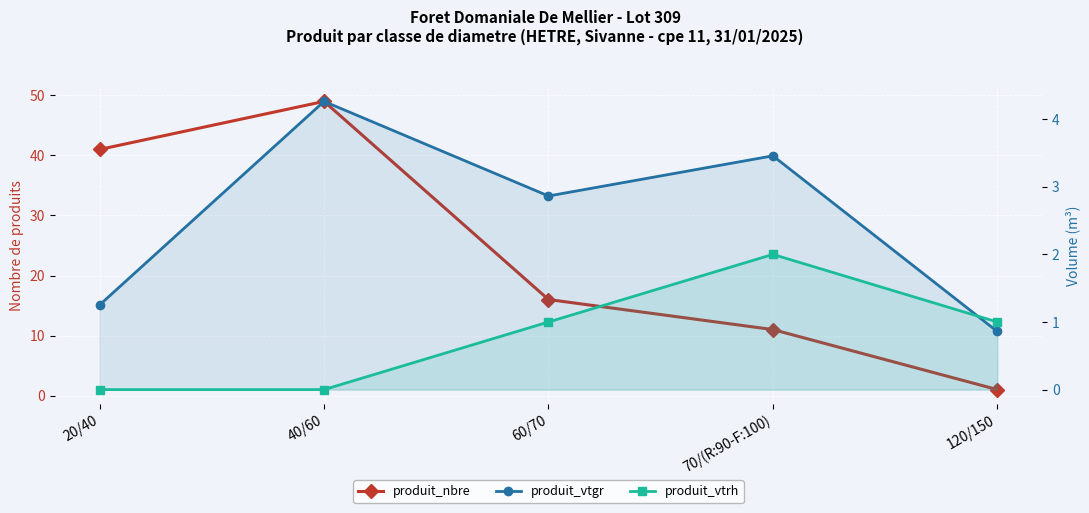

Reading right to left, what are all the values shown in this chart?

produit_nbre: 120/150=1.0	70/(R:90-F:100)=11.0	60/70=16.0	40/60=49.0	20/40=41.0
produit_vtgr: 120/150=0.9	70/(R:90-F:100)=3.5	60/70=2.9	40/60=4.3	20/40=1.3
produit_vtrh: 120/150=1.0	70/(R:90-F:100)=2.0	60/70=1.0	40/60=0.0	20/40=0.0